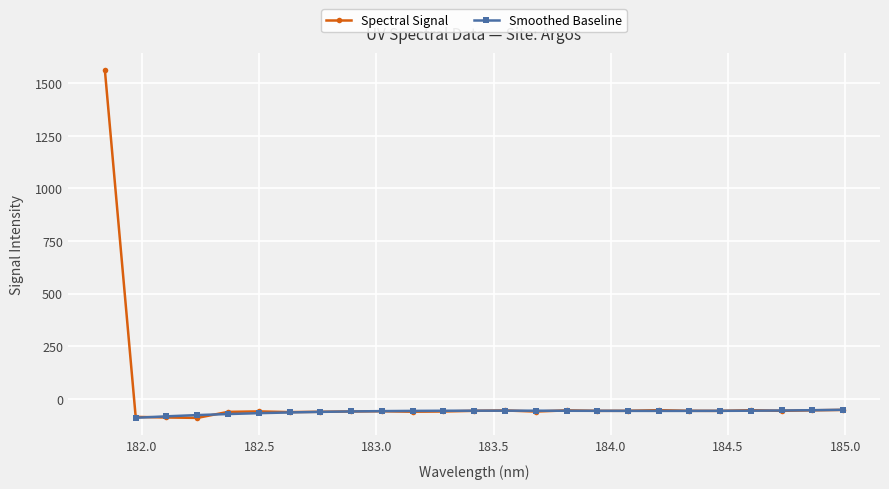

What position from the left is 183.6800245112?

15